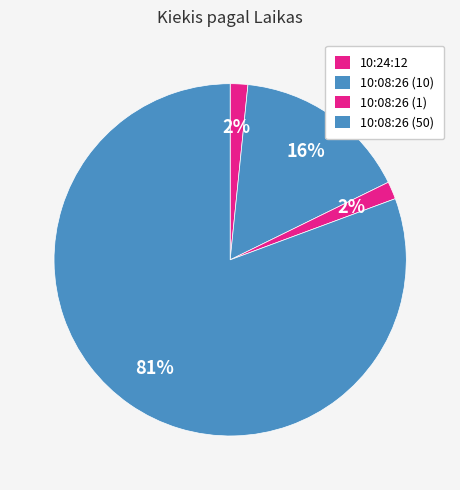

How many segments does this pie chart have?

4